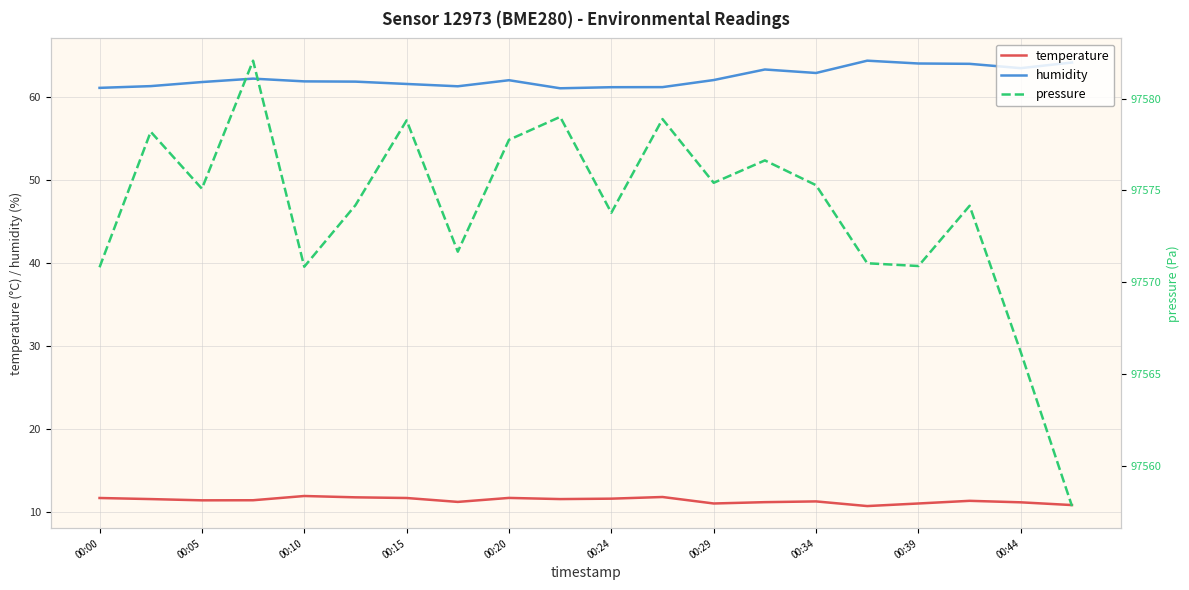

Reading left to right, extract all data points from this chart.

temperature: 11.7	11.6	11.4	11.5	12.0	11.8	11.7	11.3	11.7	11.6	11.7	11.8	11.1	11.2	11.3	10.8	11.1	11.4	11.2	10.9
humidity: 61.0	61.3	61.8	62.2	61.8	61.8	61.5	61.2	62.0	61.0	61.1	61.1	62.0	63.3	62.8	64.3	64.0	63.9	63.4	64.1
pressure: 97570.8	97578.2	97575.1	97582.1	97570.8	97574.2	97578.8	97571.7	97577.8	97579.0	97573.8	97578.9	97575.4	97576.6	97575.3	97571.0	97570.9	97574.2	97566.2	97557.8